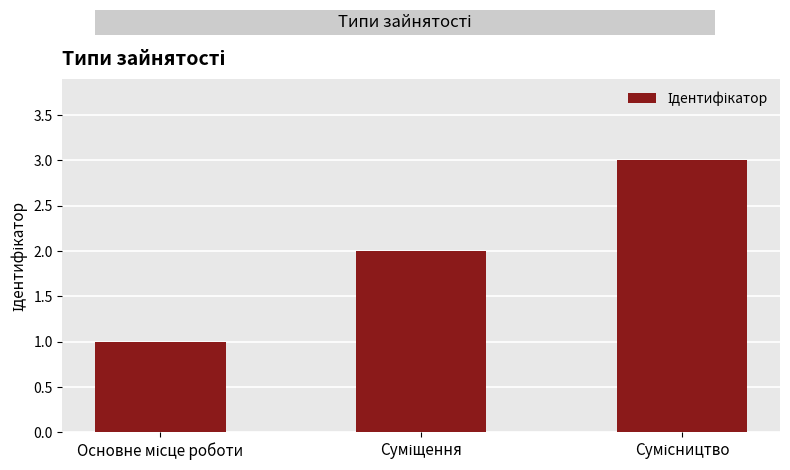

What is the sum of all values?

6